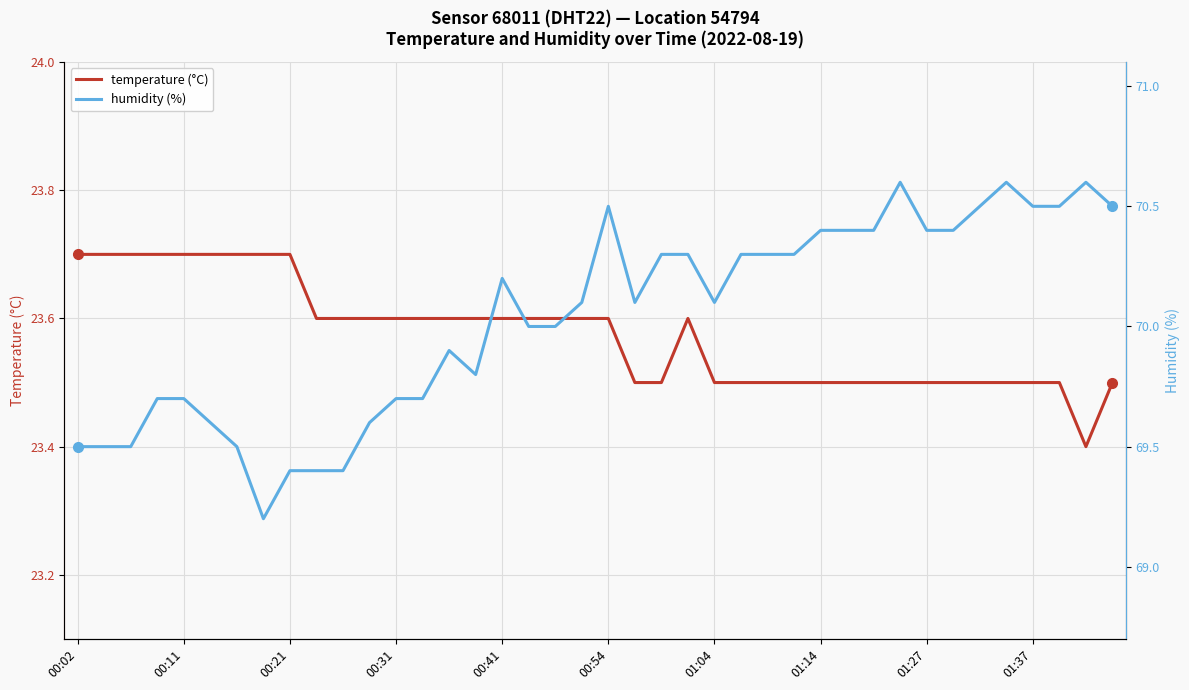

True or false: humidity has a value of 122.1 at 26.

False